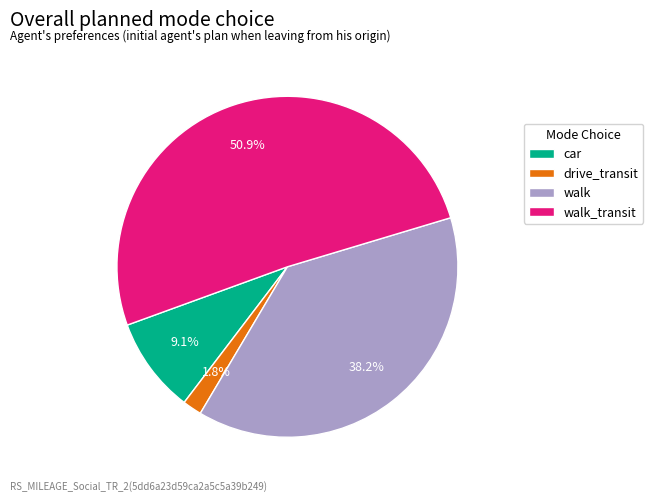

Approximately how many times larger is the value at walk_transit compared to car?

5.6